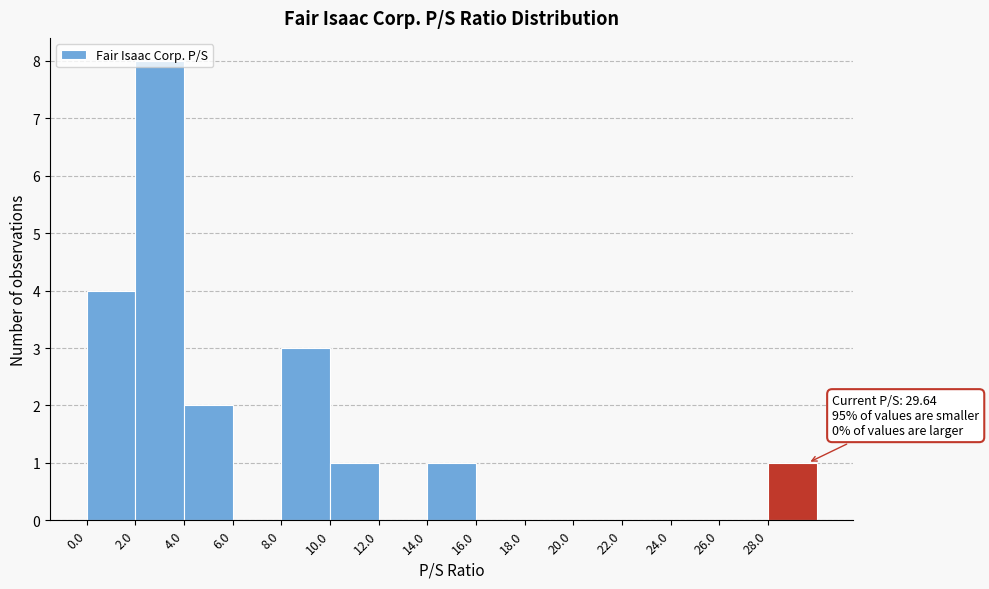

Over which range of the x-axis is the bar tallest?

2 to 4